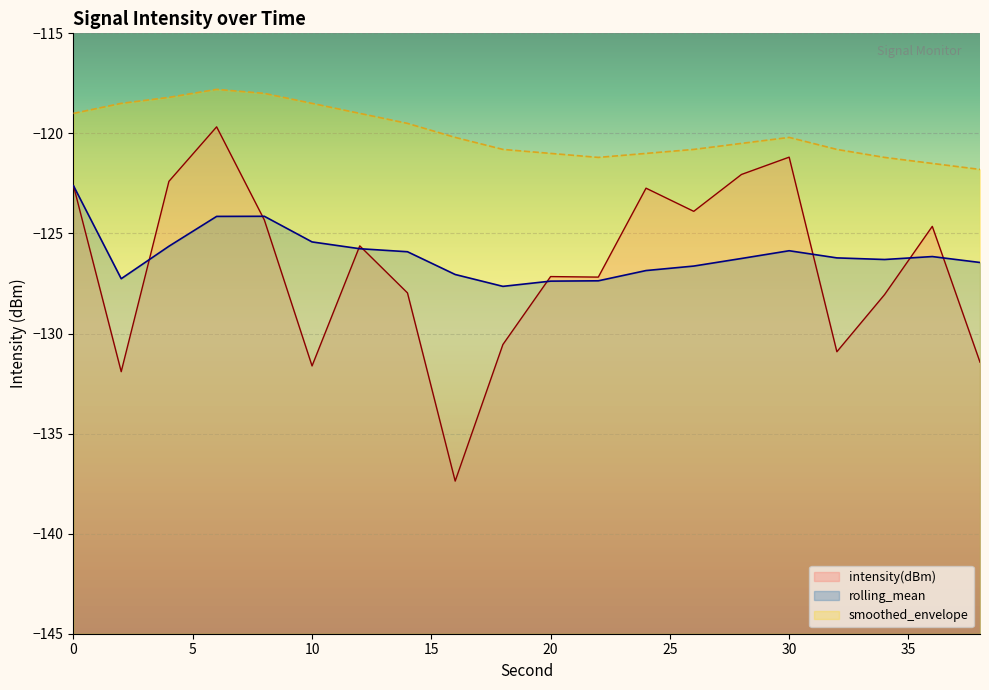

What is the highest value of the smoothed_envelope series?

-117.8